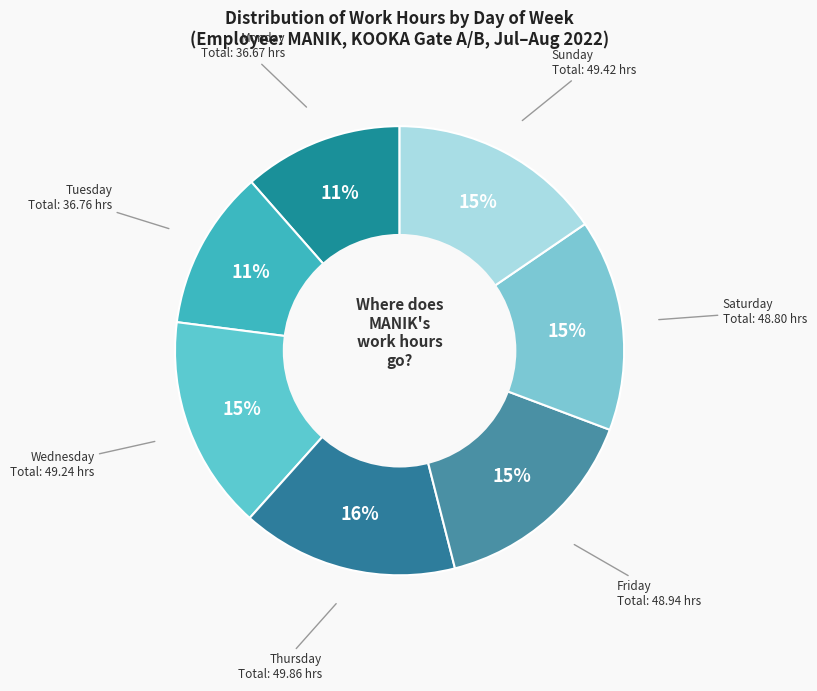

How many segments does this pie chart have?

7